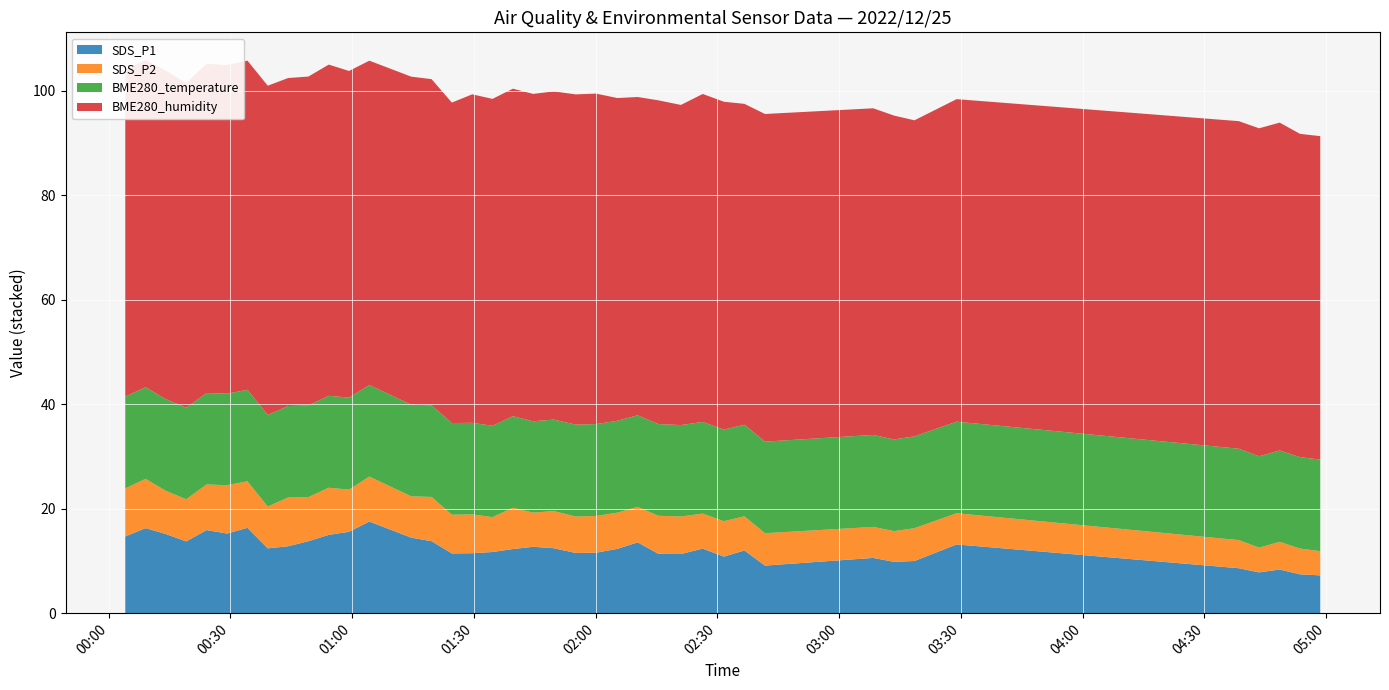

Reading left to right, what are all the values shown in this chart?

SDS_P1: 2022/12/25 00:04:06=14.7	2022/12/25 00:09:06=16.3	2022/12/25 00:14:07=15.1	2022/12/25 00:19:07=13.7	2022/12/25 00:24:08=15.9	2022/12/25 00:29:11=15.2	2022/12/25 00:34:12=16.3	2022/12/25 00:39:12=12.4	2022/12/25 00:44:13=12.8	2022/12/25 00:49:13=13.8	2022/12/25 00:54:14=15.0	2022/12/25 00:59:14=15.6	2022/12/25 01:04:14=17.5	2022/12/25 01:14:34=14.4	2022/12/25 01:19:34=13.8	2022/12/25 01:24:34=11.4	2022/12/25 01:29:35=11.5	2022/12/25 01:34:35=11.7	2022/12/25 01:39:36=12.3	2022/12/25 01:44:36=12.7	2022/12/25 01:49:39=12.4	2022/12/25 01:55:05=11.5	2022/12/25 02:00:06=11.6	2022/12/25 02:05:21=12.3	2022/12/25 02:10:21=13.6	2022/12/25 02:15:28=11.3	2022/12/25 02:21:00=11.3	2022/12/25 02:26:23=12.3	2022/12/25 02:31:36=10.8	2022/12/25 02:36:39=12.0	2022/12/25 02:41:43=9.1	2022/12/25 03:08:23=10.6	2022/12/25 03:13:32=9.8	2022/12/25 03:18:33=10.0	2022/12/25 03:28:56=13.2	2022/12/25 04:38:27=8.6	2022/12/25 04:43:28=7.8	2022/12/25 04:48:32=8.3	2022/12/25 04:53:32=7.4	2022/12/25 04:58:32=7.2
SDS_P2: 2022/12/25 00:04:06=9.2	2022/12/25 00:09:06=9.4	2022/12/25 00:14:07=8.3	2022/12/25 00:19:07=8.1	2022/12/25 00:24:08=8.7	2022/12/25 00:29:11=9.2	2022/12/25 00:34:12=8.9	2022/12/25 00:39:12=8.0	2022/12/25 00:44:13=9.3	2022/12/25 00:49:13=8.4	2022/12/25 00:54:14=9.0	2022/12/25 00:59:14=8.1	2022/12/25 01:04:14=8.6	2022/12/25 01:14:34=7.9	2022/12/25 01:19:34=8.5	2022/12/25 01:24:34=7.4	2022/12/25 01:29:35=7.4	2022/12/25 01:34:35=6.7	2022/12/25 01:39:36=7.9	2022/12/25 01:44:36=6.5	2022/12/25 01:49:39=7.1	2022/12/25 01:55:05=7.0	2022/12/25 02:00:06=7.0	2022/12/25 02:05:21=6.9	2022/12/25 02:10:21=6.8	2022/12/25 02:15:28=7.3	2022/12/25 02:21:00=7.2	2022/12/25 02:26:23=6.7	2022/12/25 02:31:36=6.8	2022/12/25 02:36:39=6.5	2022/12/25 02:41:43=6.2	2022/12/25 03:08:23=5.9	2022/12/25 03:13:32=5.9	2022/12/25 03:18:33=6.3	2022/12/25 03:28:56=6.0	2022/12/25 04:38:27=5.4	2022/12/25 04:43:28=4.7	2022/12/25 04:48:32=5.3	2022/12/25 04:53:32=4.9	2022/12/25 04:58:32=4.6
BME280_temperature: 2022/12/25 00:04:06=17.6	2022/12/25 00:09:06=17.5	2022/12/25 00:14:07=17.5	2022/12/25 00:19:07=17.5	2022/12/25 00:24:08=17.5	2022/12/25 00:29:11=17.5	2022/12/25 00:34:12=17.5	2022/12/25 00:39:12=17.5	2022/12/25 00:44:13=17.5	2022/12/25 00:49:13=17.6	2022/12/25 00:54:14=17.6	2022/12/25 00:59:14=17.6	2022/12/25 01:04:14=17.5	2022/12/25 01:14:34=17.5	2022/12/25 01:19:34=17.5	2022/12/25 01:24:34=17.6	2022/12/25 01:29:35=17.5	2022/12/25 01:34:35=17.5	2022/12/25 01:39:36=17.5	2022/12/25 01:44:36=17.5	2022/12/25 01:49:39=17.5	2022/12/25 01:55:05=17.6	2022/12/25 02:00:06=17.6	2022/12/25 02:05:21=17.6	2022/12/25 02:10:21=17.5	2022/12/25 02:15:28=17.6	2022/12/25 02:21:00=17.5	2022/12/25 02:26:23=17.5	2022/12/25 02:31:36=17.5	2022/12/25 02:36:39=17.5	2022/12/25 02:41:43=17.5	2022/12/25 03:08:23=17.6	2022/12/25 03:13:32=17.5	2022/12/25 03:18:33=17.6	2022/12/25 03:28:56=17.5	2022/12/25 04:38:27=17.5	2022/12/25 04:43:28=17.5	2022/12/25 04:48:32=17.5	2022/12/25 04:53:32=17.5	2022/12/25 04:58:32=17.5
BME280_humidity: 2022/12/25 00:04:06=62.6	2022/12/25 00:09:06=62.6	2022/12/25 00:14:07=62.9	2022/12/25 00:19:07=62.1	2022/12/25 00:24:08=63.0	2022/12/25 00:29:11=62.9	2022/12/25 00:34:12=63.0	2022/12/25 00:39:12=63.0	2022/12/25 00:44:13=62.8	2022/12/25 00:49:13=62.9	2022/12/25 00:54:14=63.4	2022/12/25 00:59:14=62.5	2022/12/25 01:04:14=62.0	2022/12/25 01:14:34=62.8	2022/12/25 01:19:34=62.4	2022/12/25 01:24:34=61.3	2022/12/25 01:29:35=62.9	2022/12/25 01:34:35=62.5	2022/12/25 01:39:36=62.7	2022/12/25 01:44:36=62.6	2022/12/25 01:49:39=62.8	2022/12/25 01:55:05=63.2	2022/12/25 02:00:06=63.2	2022/12/25 02:05:21=61.8	2022/12/25 02:10:21=60.9	2022/12/25 02:15:28=61.9	2022/12/25 02:21:00=61.2	2022/12/25 02:26:23=62.8	2022/12/25 02:31:36=62.7	2022/12/25 02:36:39=61.4	2022/12/25 02:41:43=62.7	2022/12/25 03:08:23=62.5	2022/12/25 03:13:32=62.0	2022/12/25 03:18:33=60.5	2022/12/25 03:28:56=61.7	2022/12/25 04:38:27=62.7	2022/12/25 04:43:28=62.8	2022/12/25 04:48:32=62.7	2022/12/25 04:53:32=61.9	2022/12/25 04:58:32=61.9